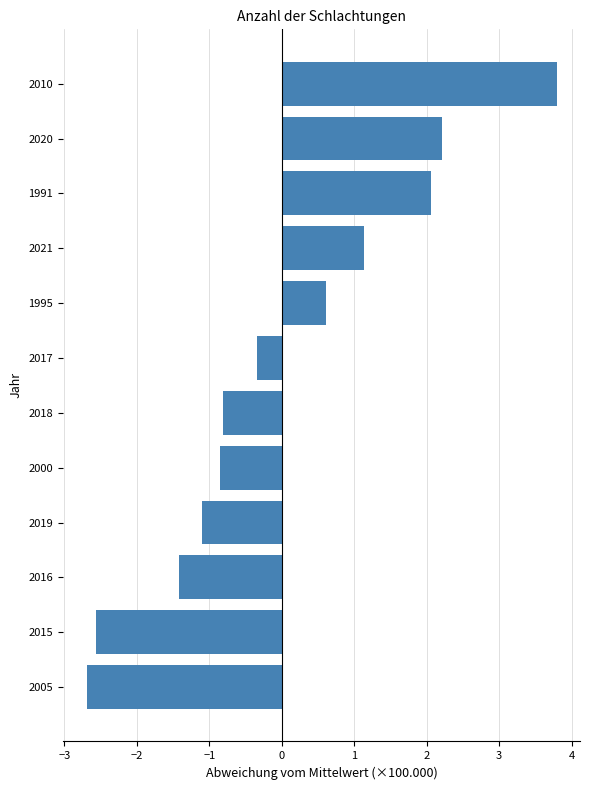

How many distinct data groups are displayed?

1